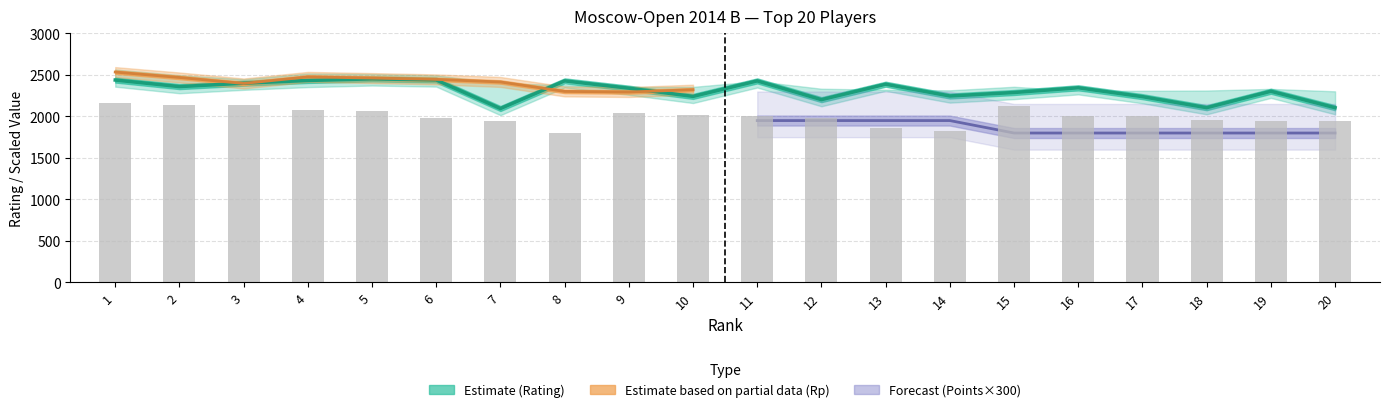

At how many categories does at least one series exceed 472?

20